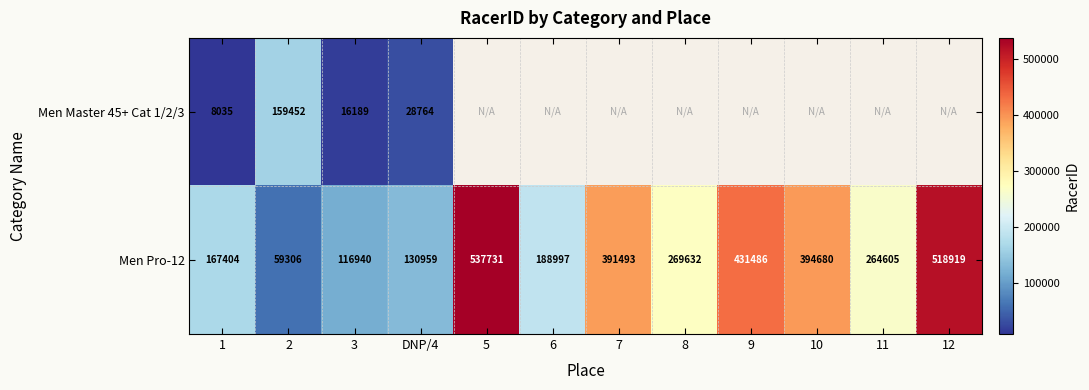

At which category does the chart reach its peak across all series?

5